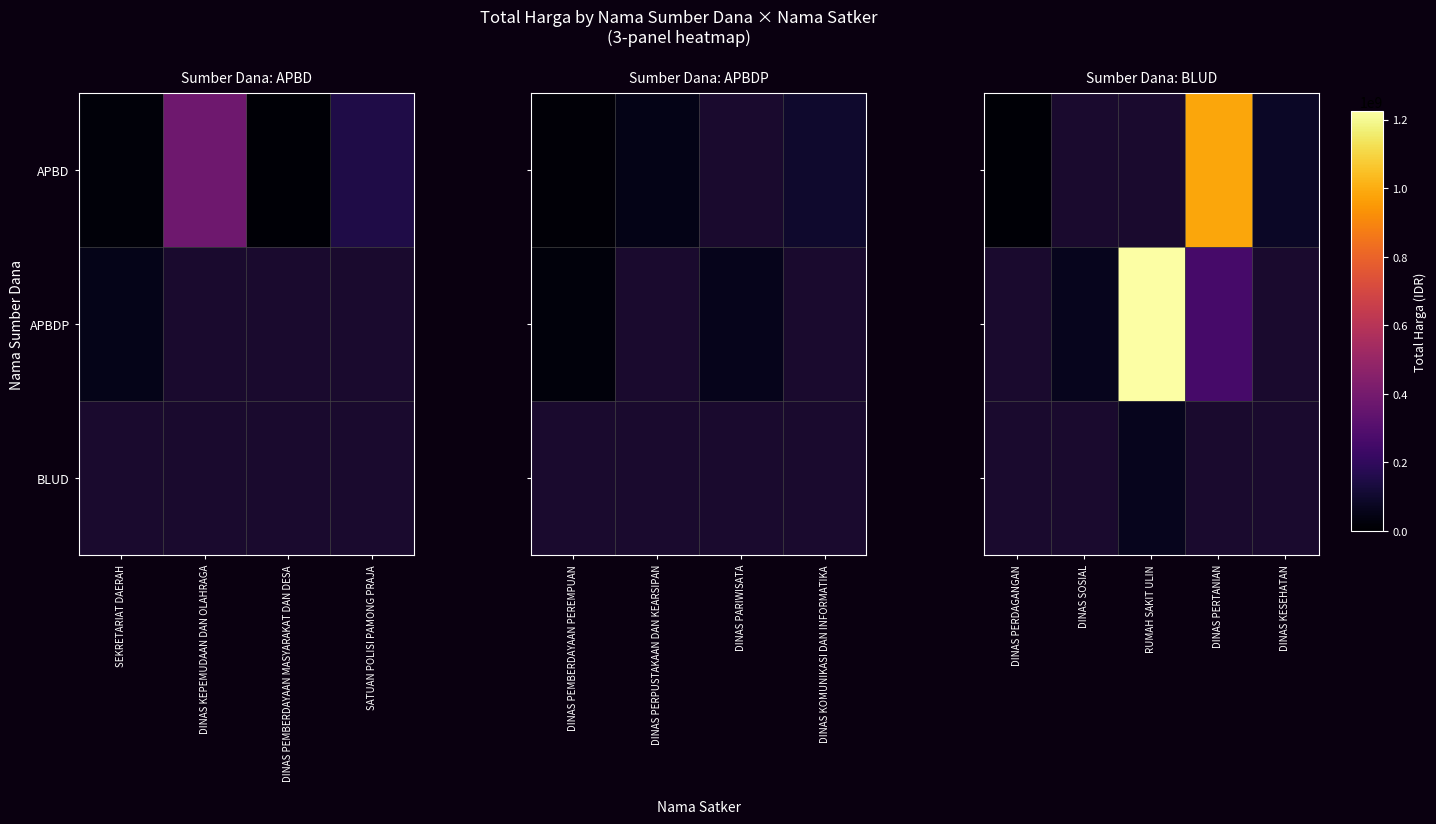

Which series has the widest spread of values?

APBD